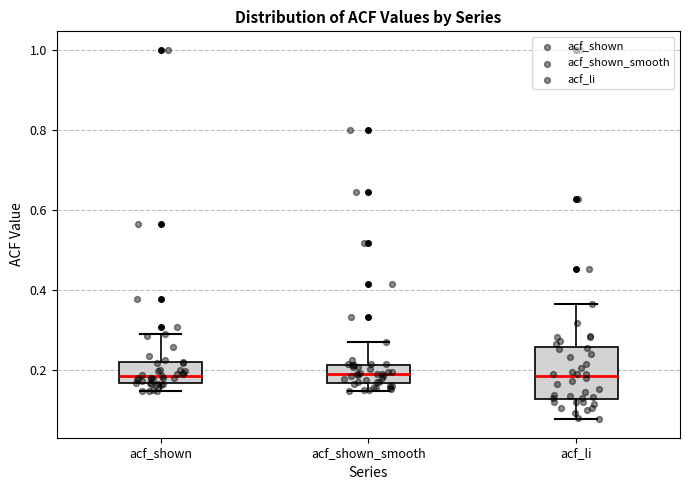

Reading left to right, read every box against the y-axis: the position of its median line, the range the box covers, and the ends of its whiskers. The values are not printed on the chart, so give them approximately, as read against the axis.

acf_shown: median 0.18, box 0.16 to 0.22, whiskers 0.14 to 0.30
acf_shown_smooth: median 0.20, box 0.16 to 0.22, whiskers 0.14 to 0.28
acf_li: median 0.18, box 0.12 to 0.26, whiskers 0.08 to 0.36